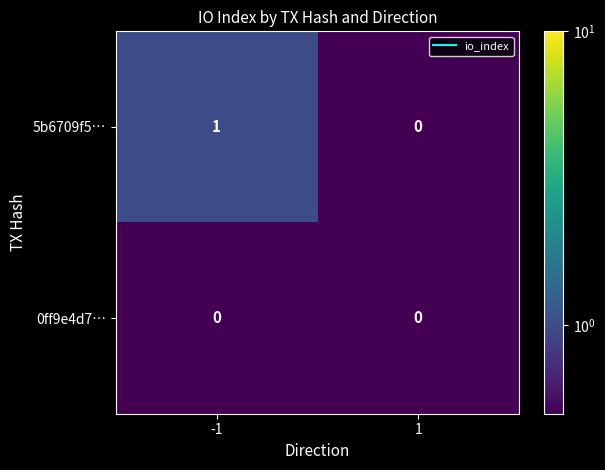

Which series has the widest spread of values?

5b6709f5…